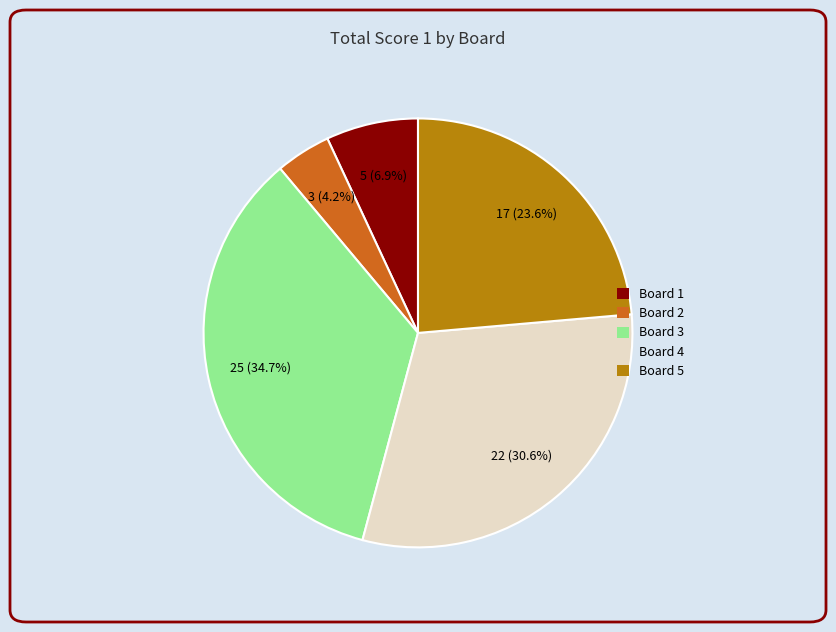

Does any single category account for the majority?

No